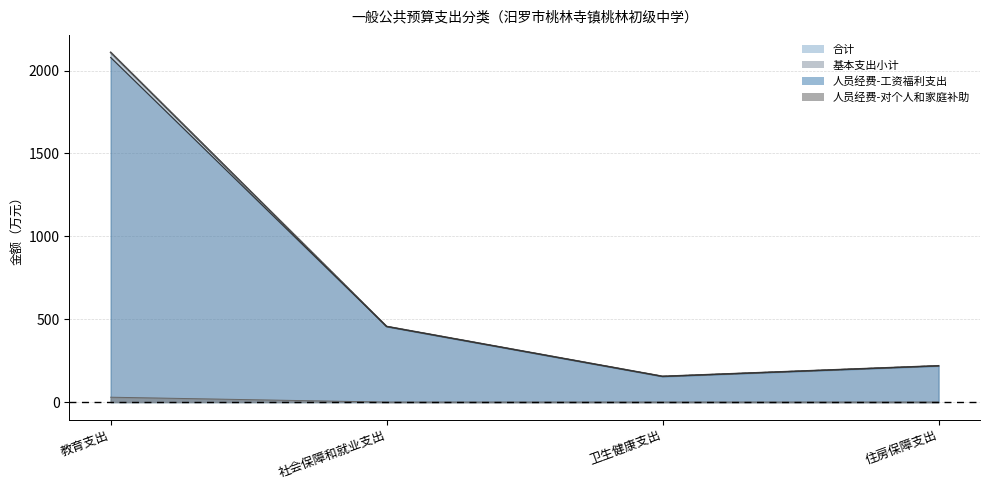

At which label is 基本支出小计 closest to 1132?

社会保障和就业支出